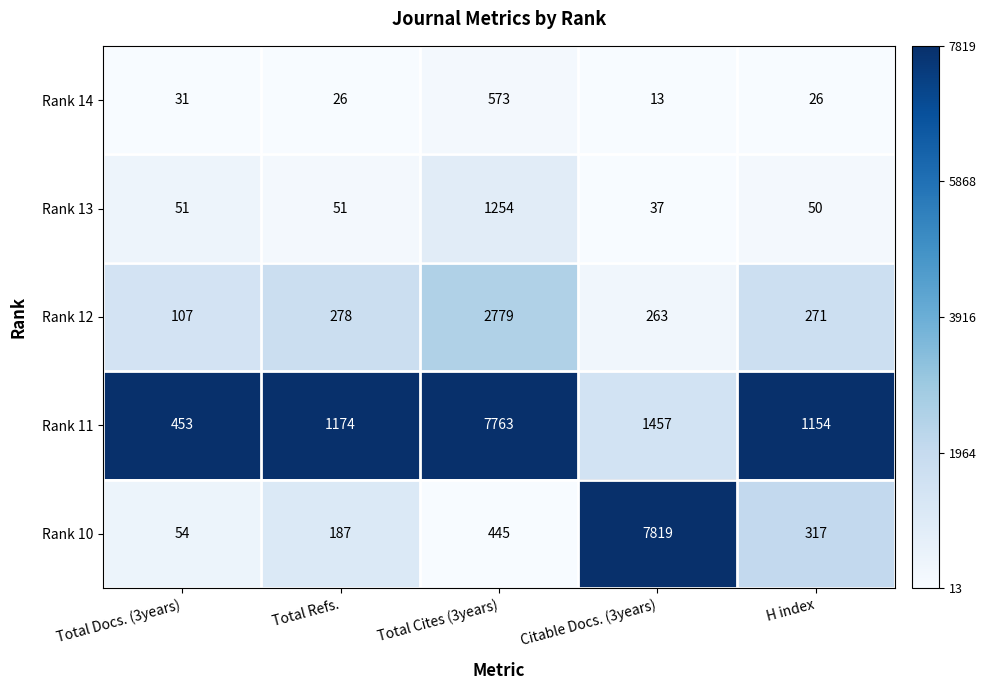

What is the greatest value displayed?

7819